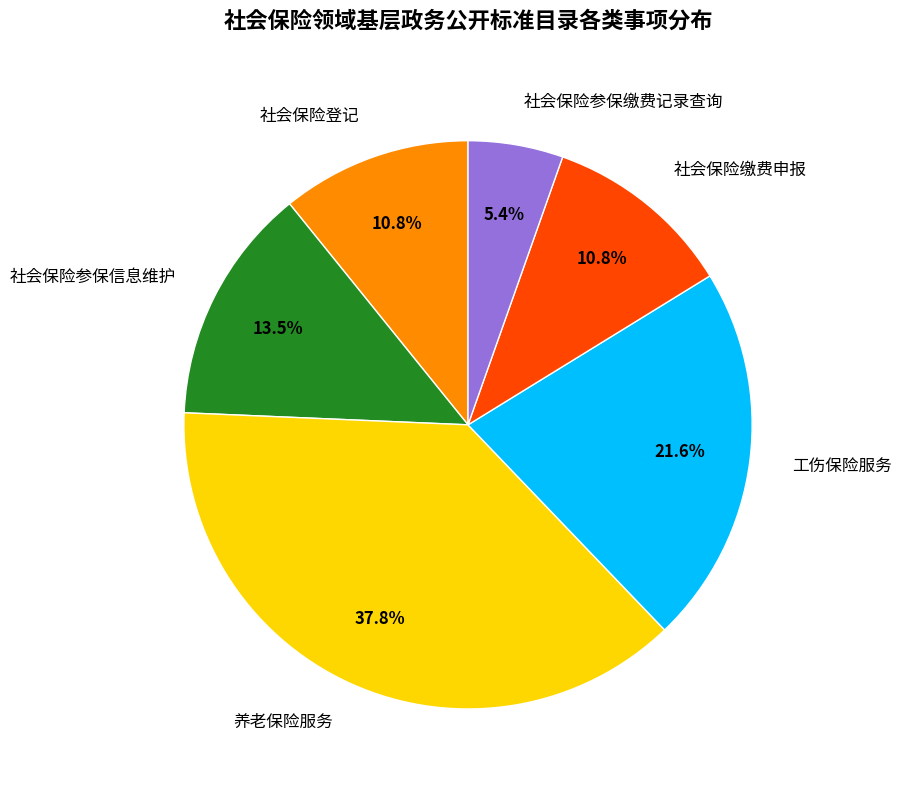

True or false: 社会保险登记 accounts for 11% of the total.

True